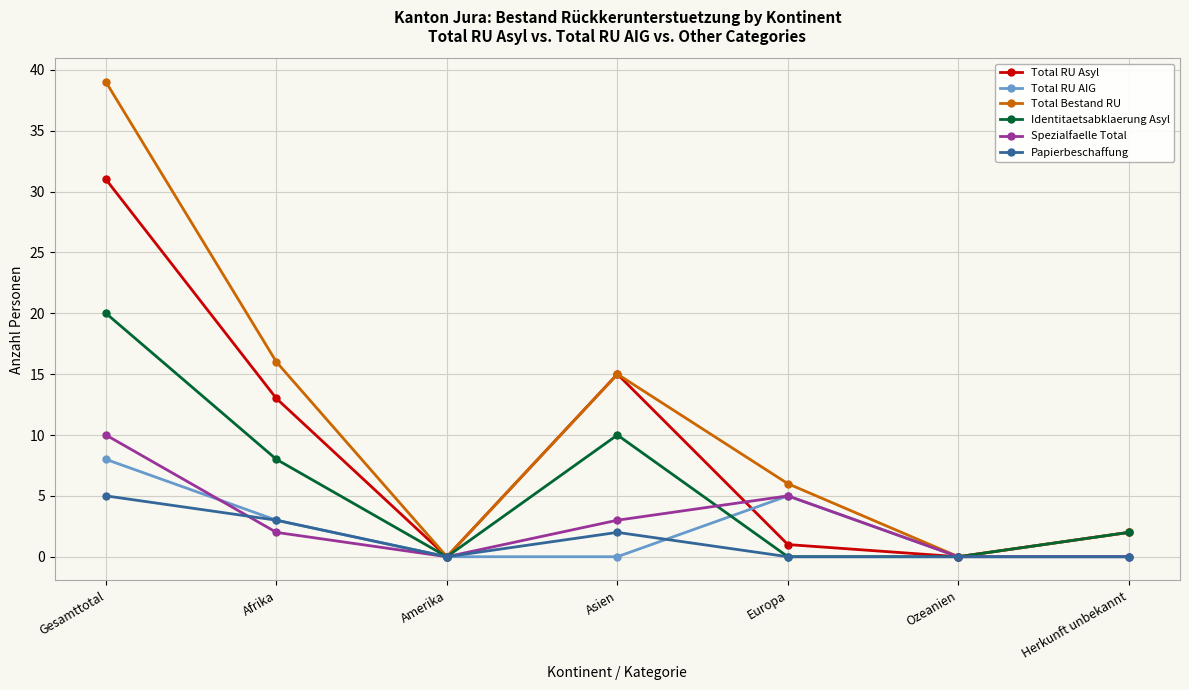

Count the number of data series in this chart.

6